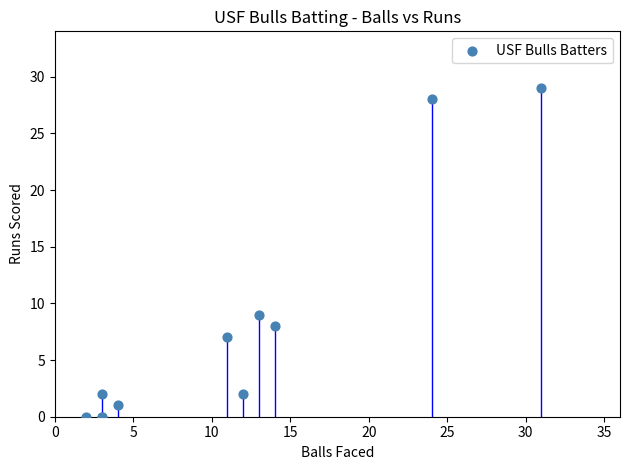

What Y value in the scatter plot is closest to 14?

9